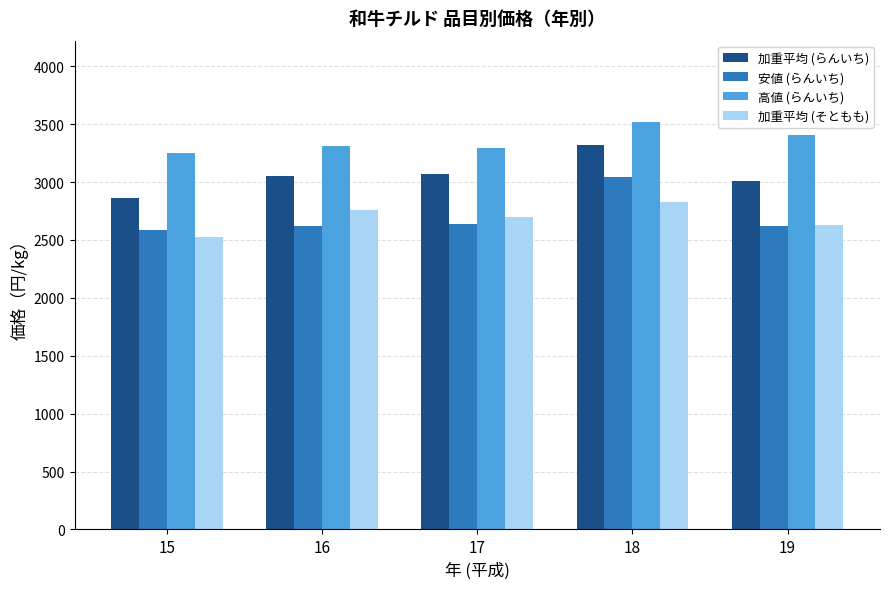

What are all the series names shown in the legend?

加重平均 (らんいち), 安値 (らんいち), 高値 (らんいち), 加重平均 (そともも)